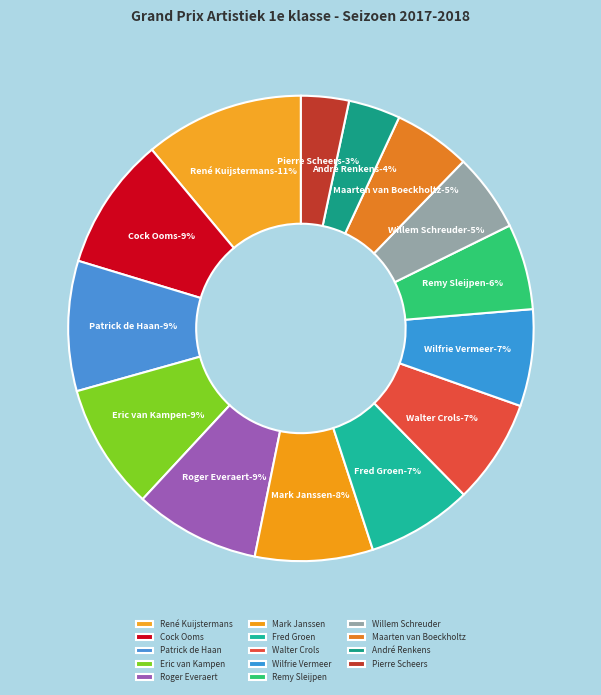

What is the ratio of the value at Wilfrie Vermeer to the value at Willem Schreuder?

1.2